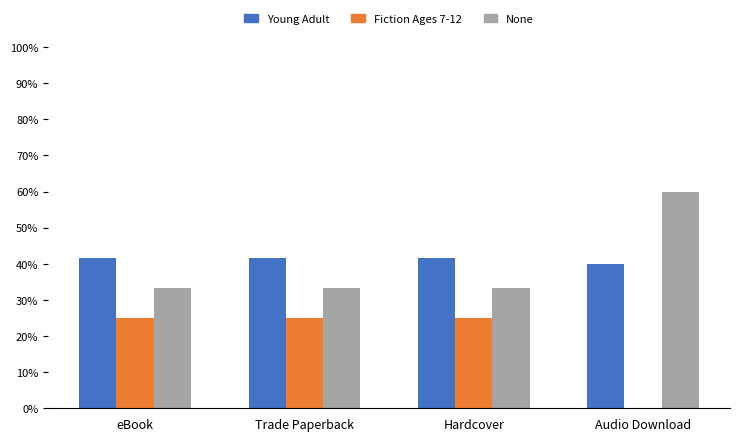

What is the maximum value for None?

60.0